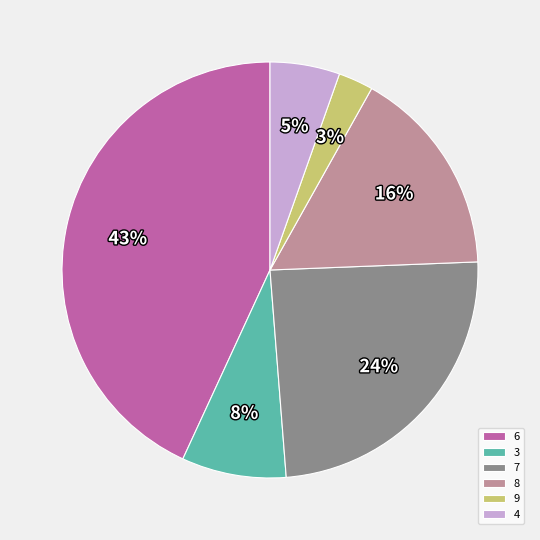

To the nearest percent, what is the difference between the largest and smallest slice percentages?

40%